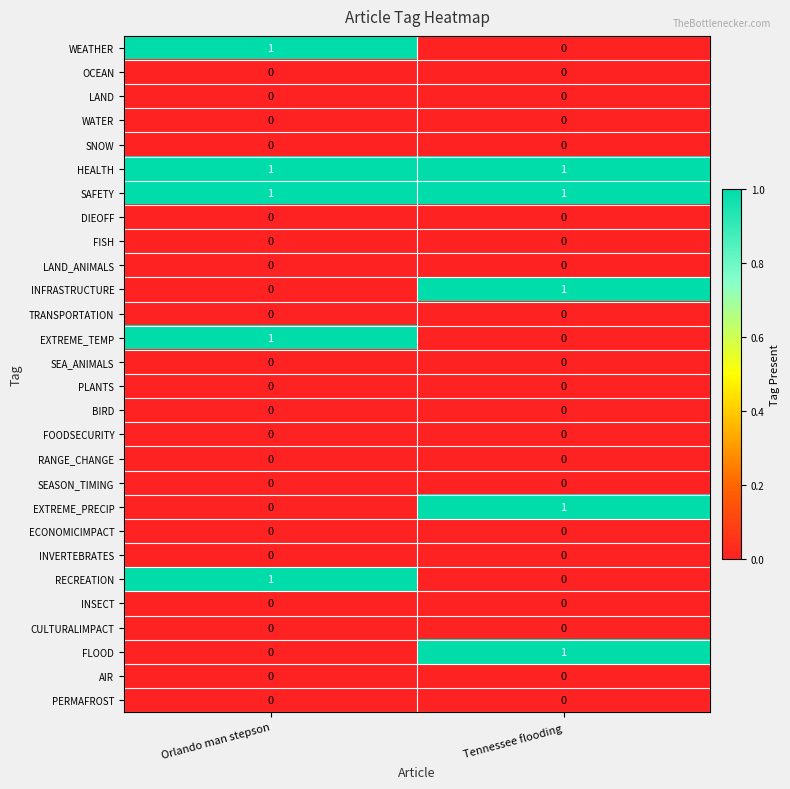

What is the total value across all series at Tennessee flooding?

5